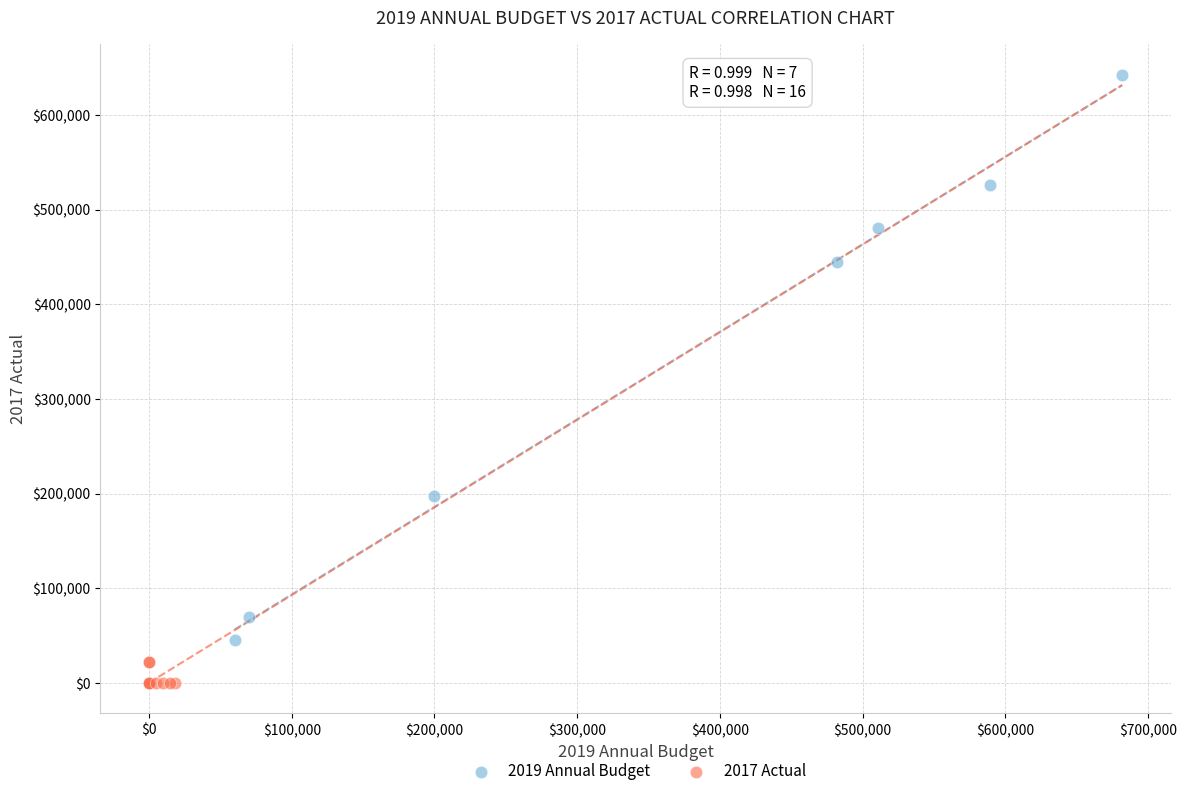

Which series has the widest spread of Y values?

2019 Annual Budget